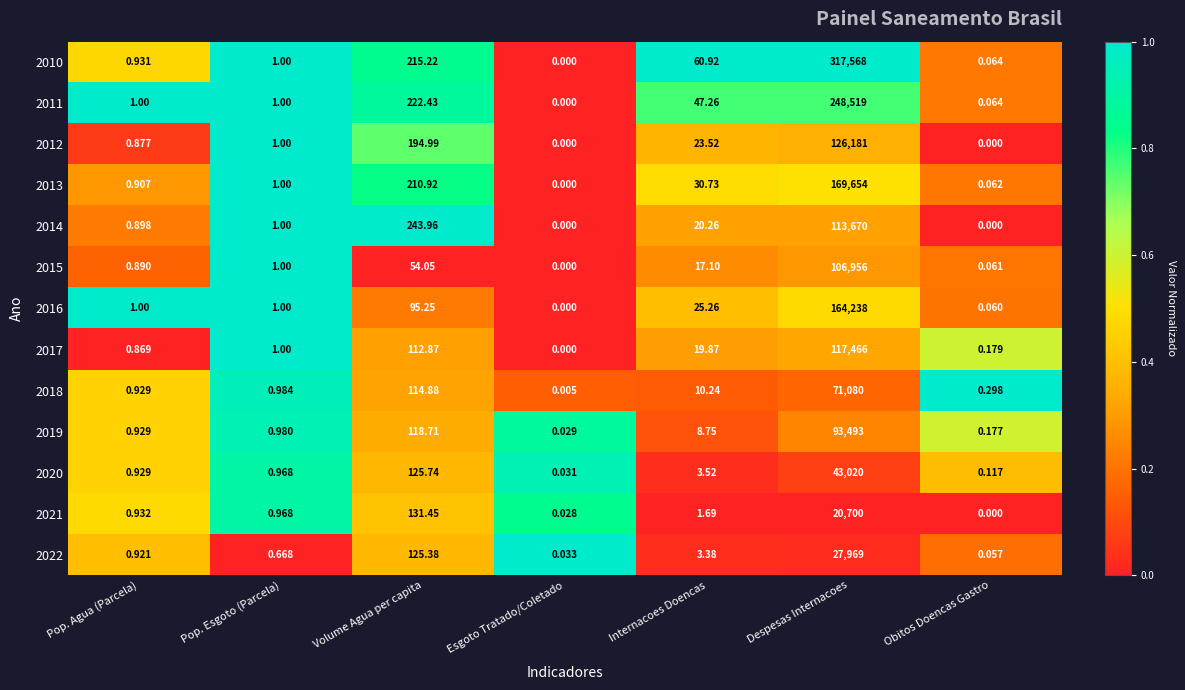

At which label is 2019 closest to 46746?

Volume Agua per capita